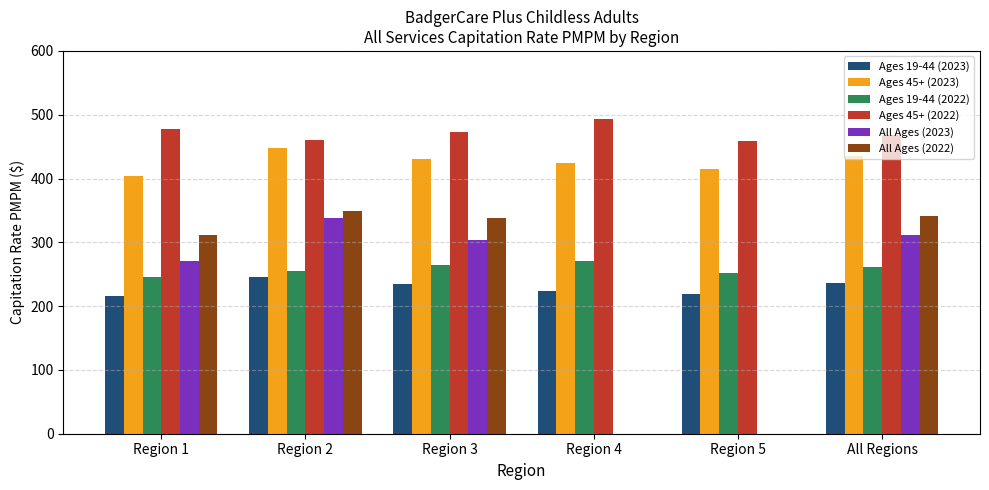

What is the total value across all series at Region 1?

1925.2